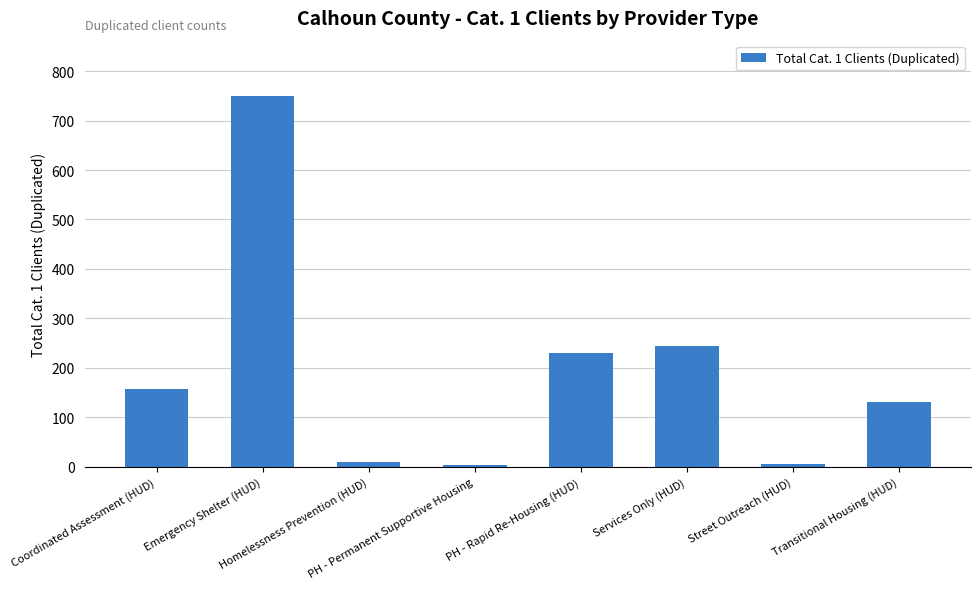

Between Emergency Shelter (HUD) and Transitional Housing (HUD), which is larger?

Emergency Shelter (HUD)